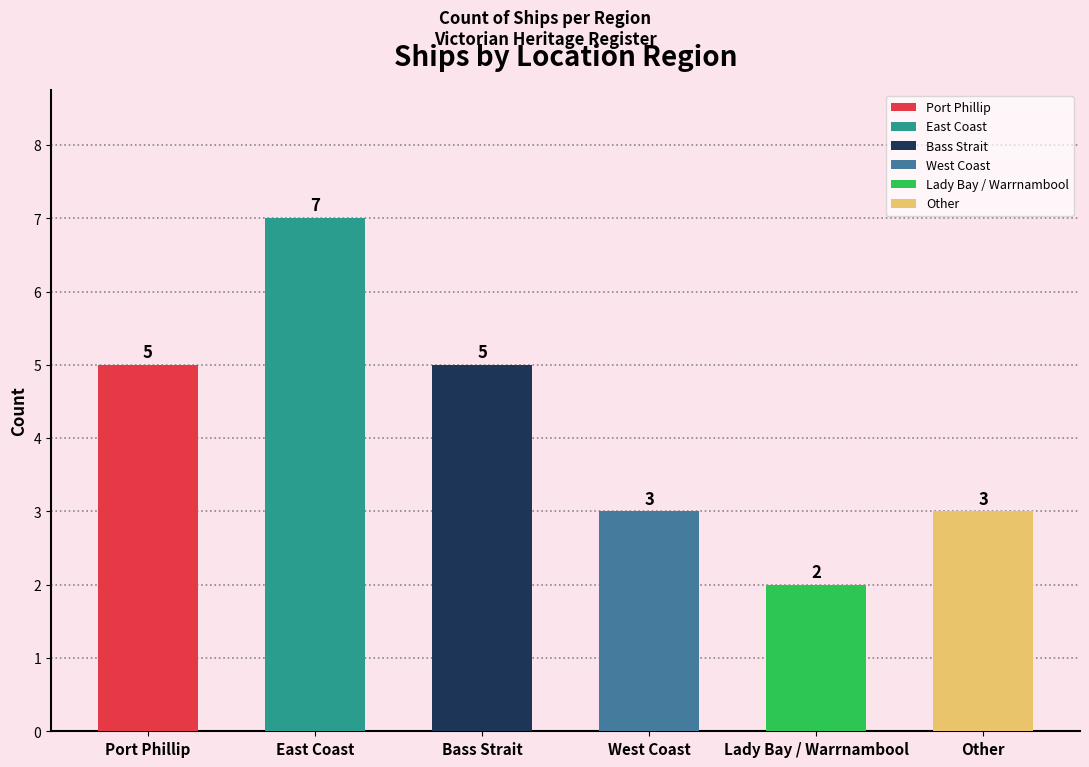

Between Bass Strait and West Coast, which is larger?

Bass Strait